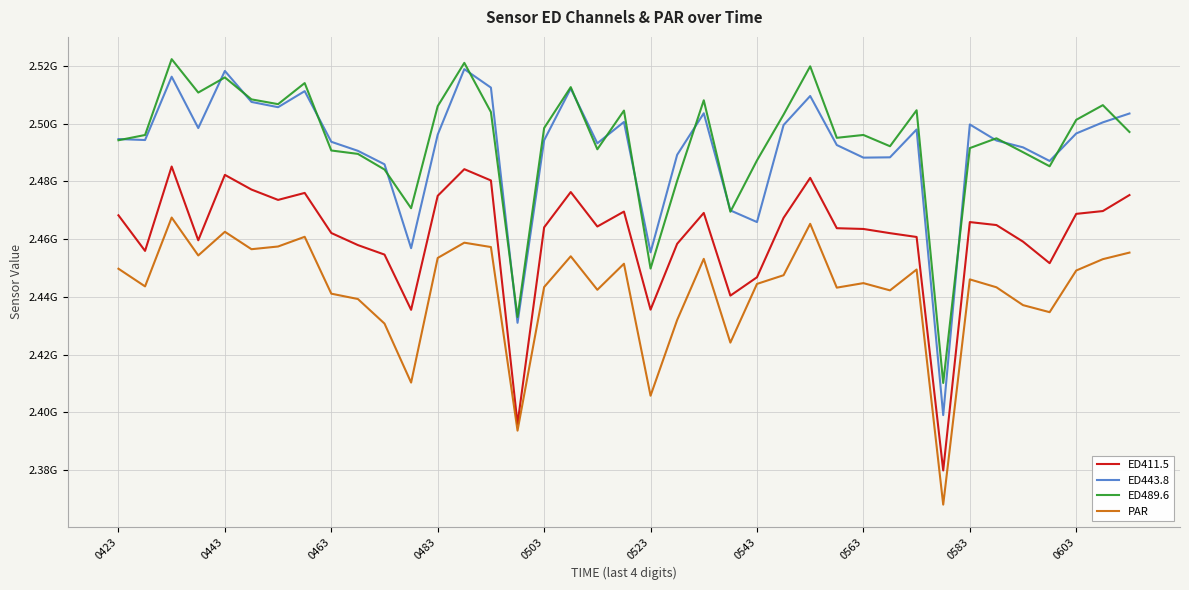

Is this an area chart (filled region under the line)?

No